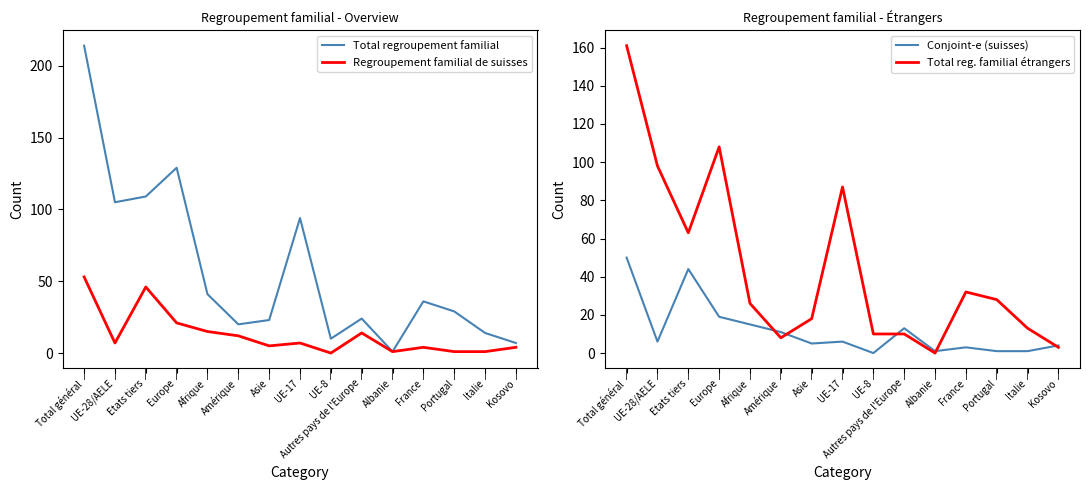

What is the label of the 4th point from the right?

France